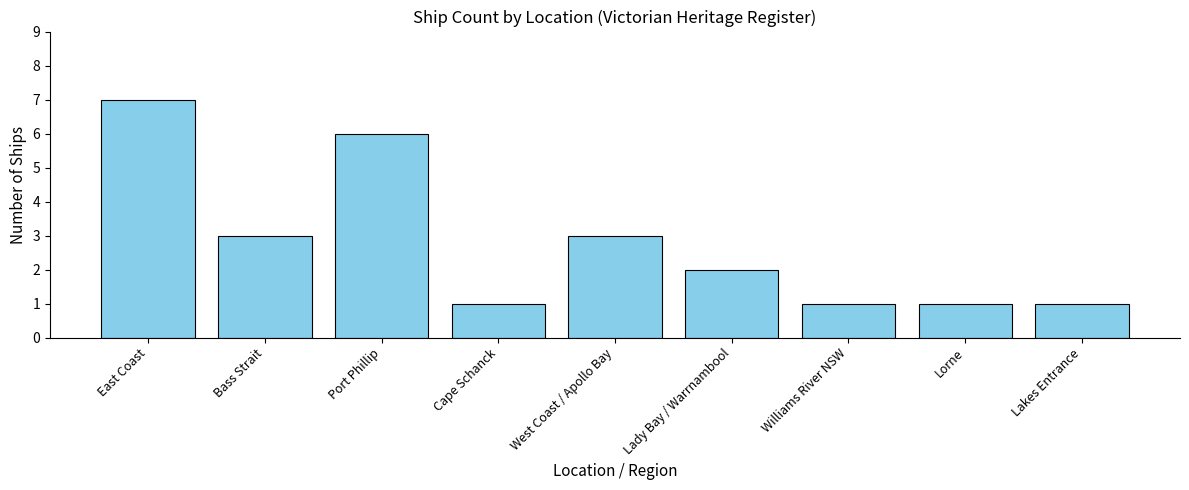

How many data points are less than 2?

4